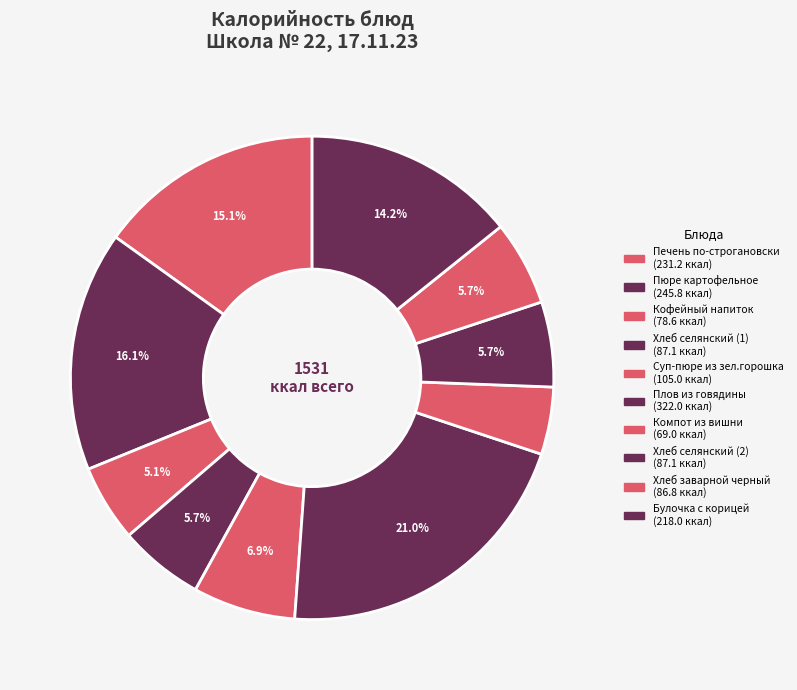

Count the number of slices in the pie.

10